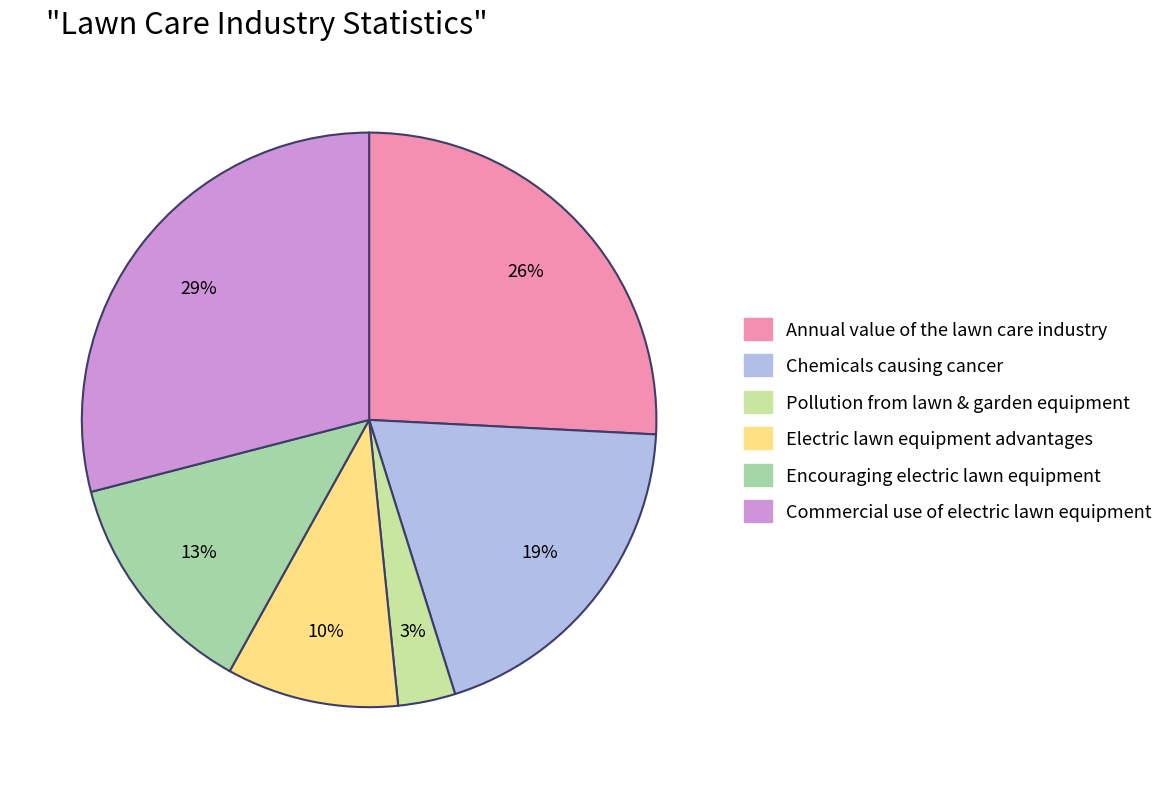

How many segments does this pie chart have?

6